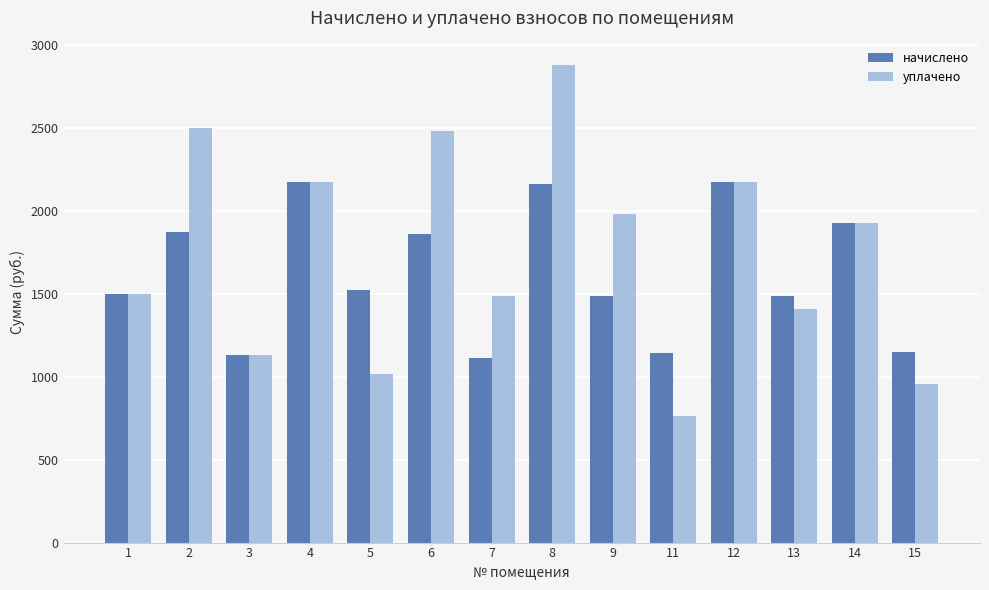

At which label does уплачено reach its peak?

8